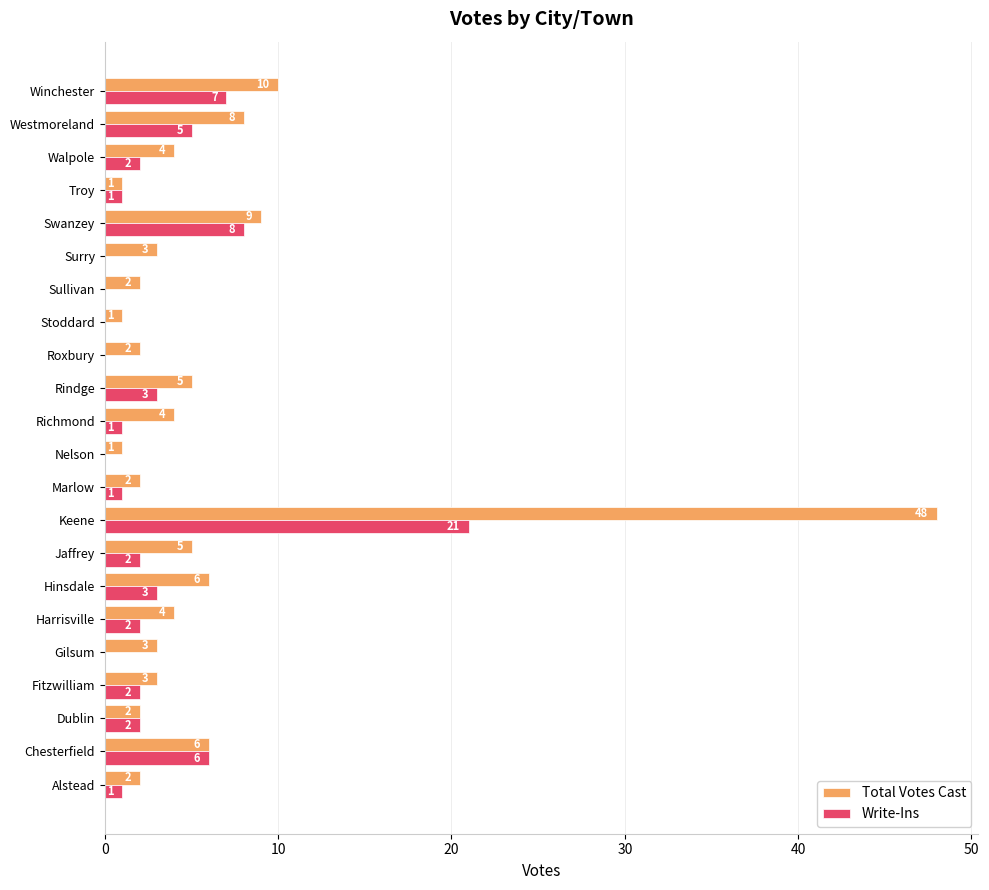

Where is Total Votes Cast nearest to the value 24?

Winchester